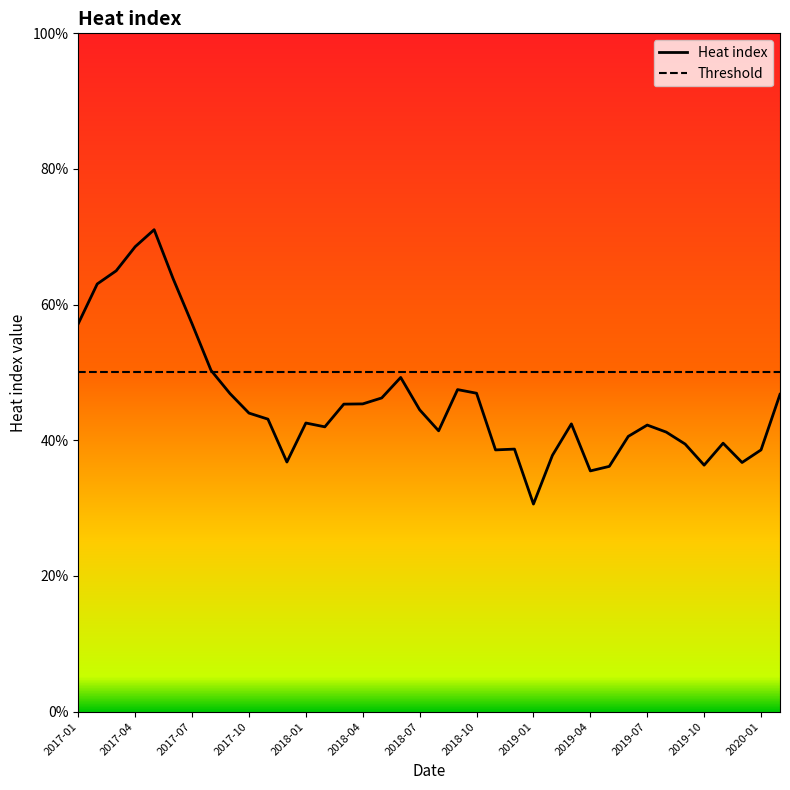

What are all the series names shown in the legend?

Heat index, Threshold